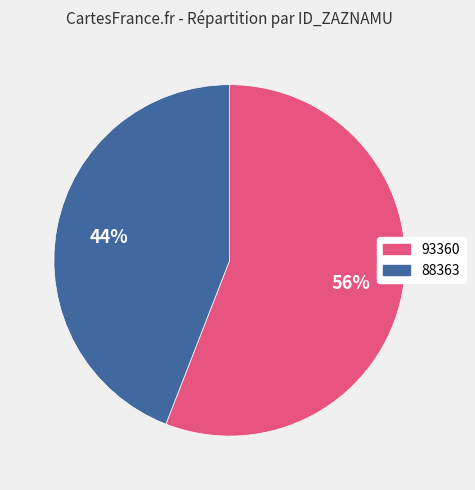

What is the smallest slice in the pie chart?

88363